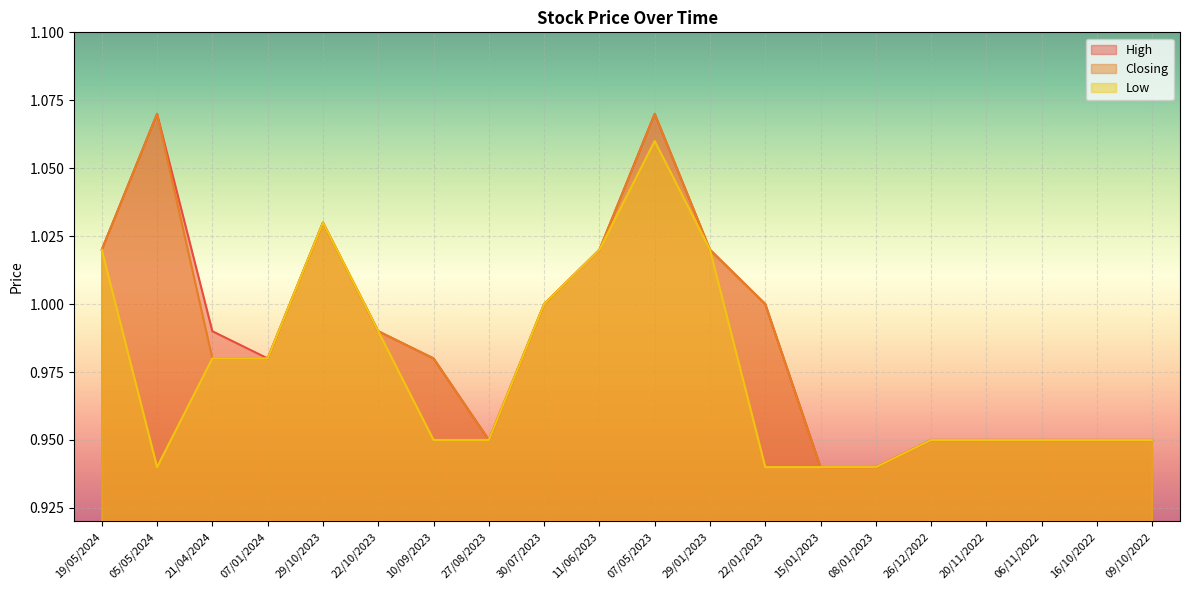

Between 15/01/2023 and 26/12/2022, which series saw the biggest shift?

High